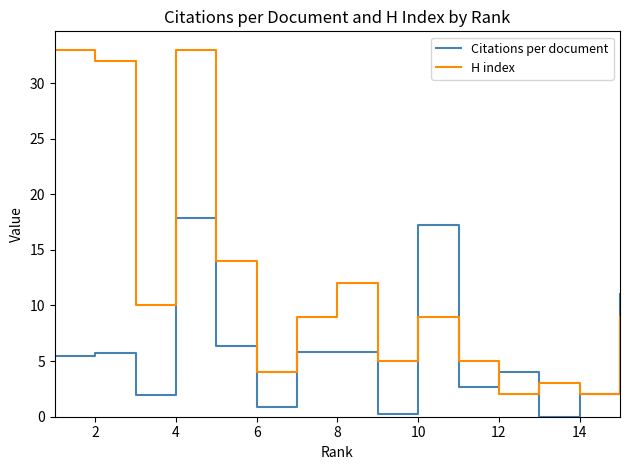

Which series has the largest range (max minus min)?

H index